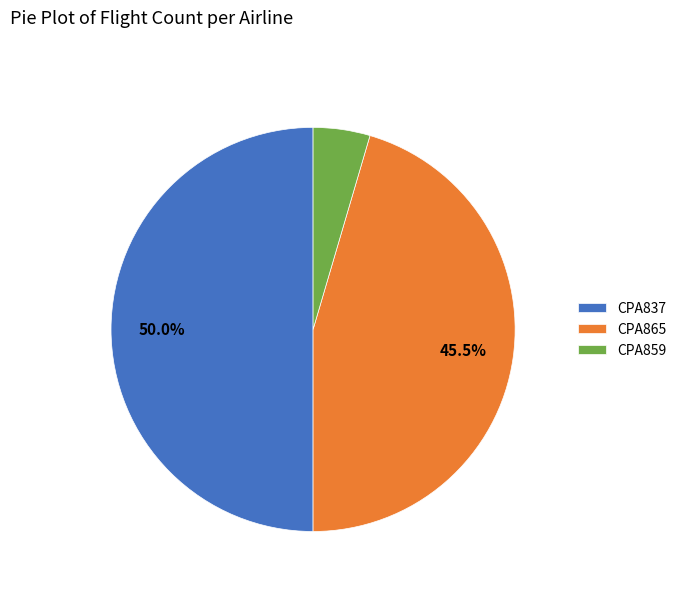

Rank the categories by value from lowest to highest.

CPA859, CPA865, CPA837